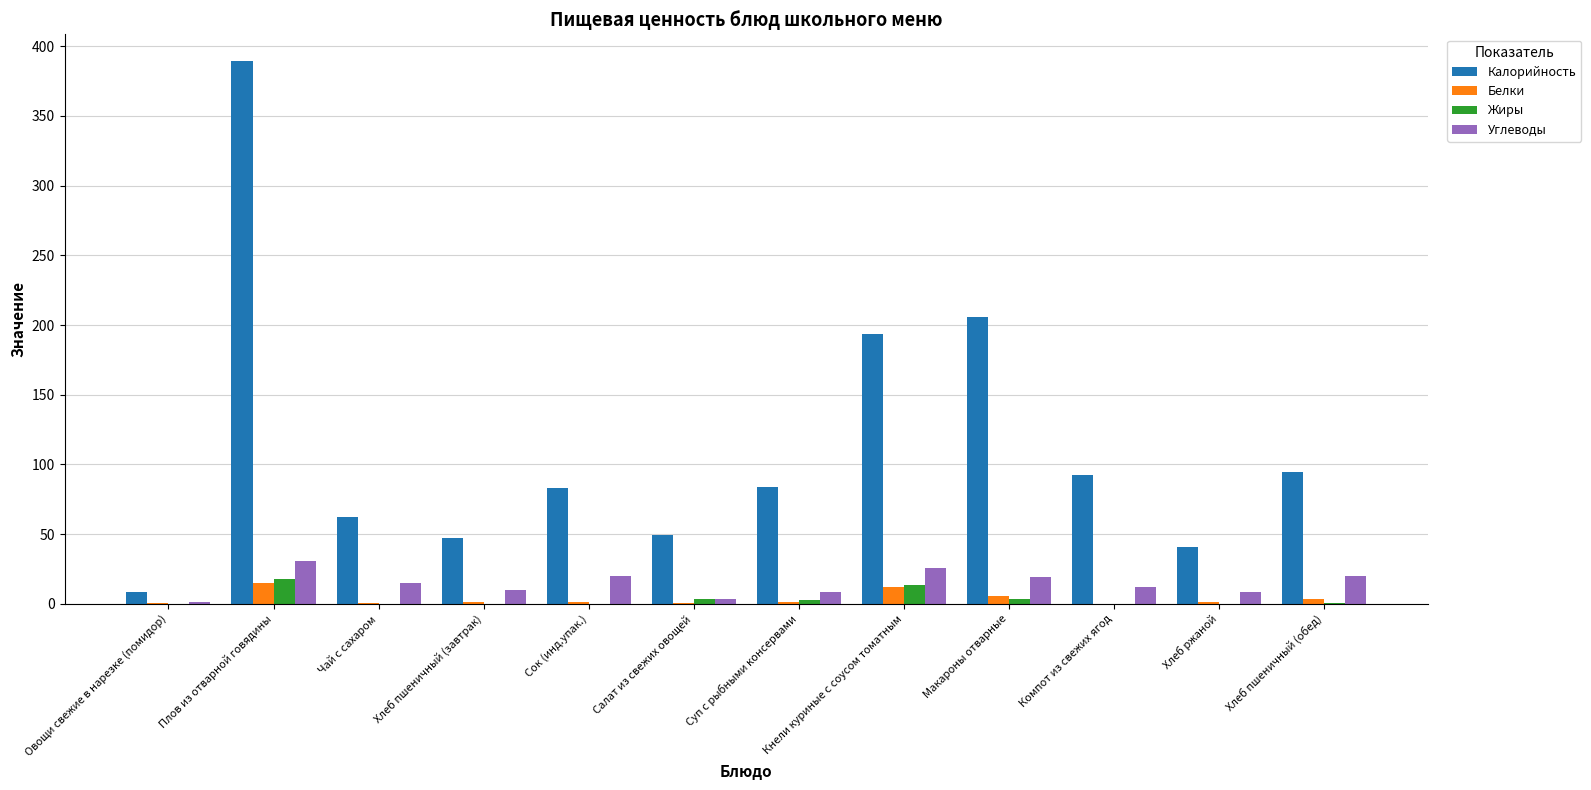

Is the value of Калорийность at Хлеб ржаной greater than the value of Углеводы at Овощи свежие в нарезке (помидор)?

Yes